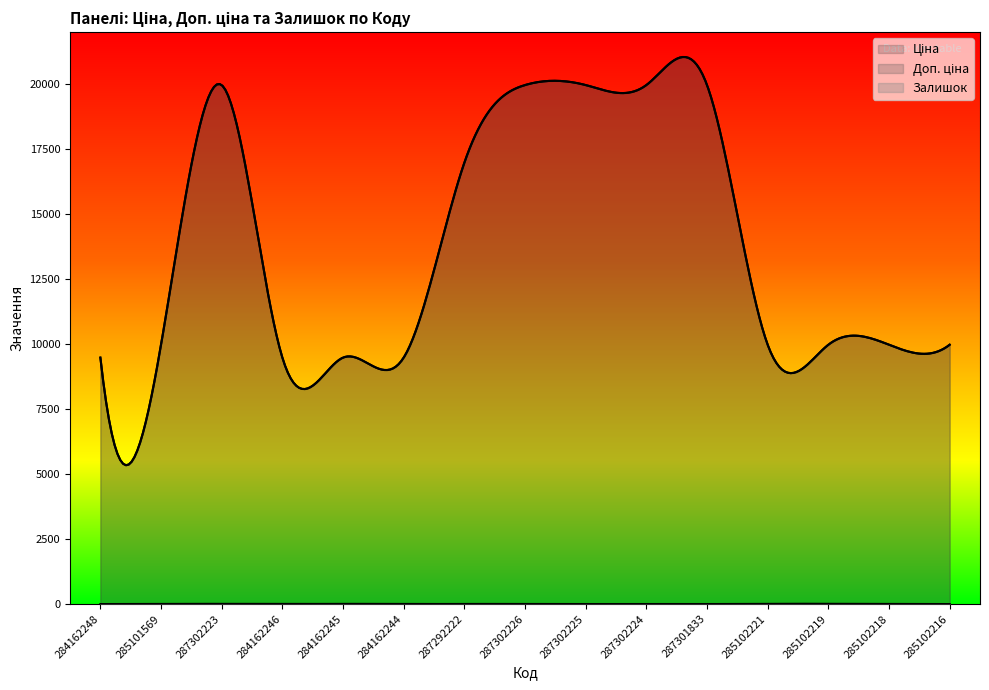

How many data points does each series have?

15